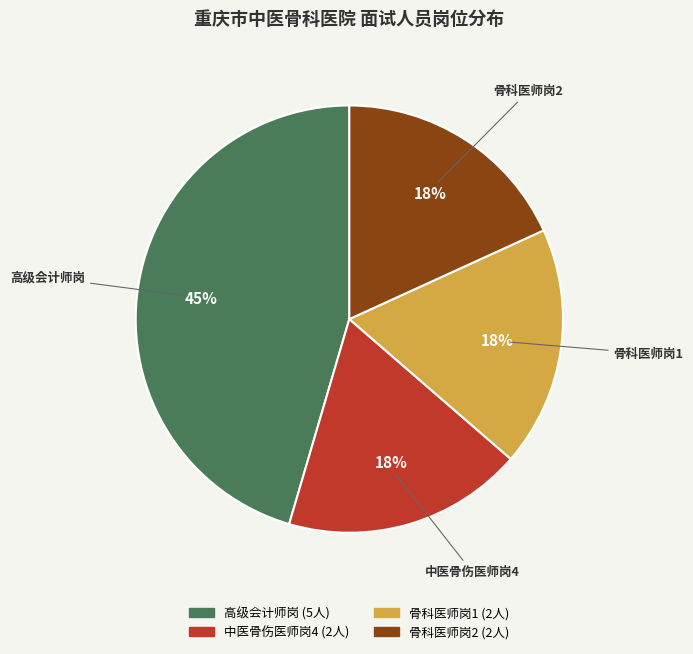

Is it true that 高级会计师岗 is 45% of the pie?

True